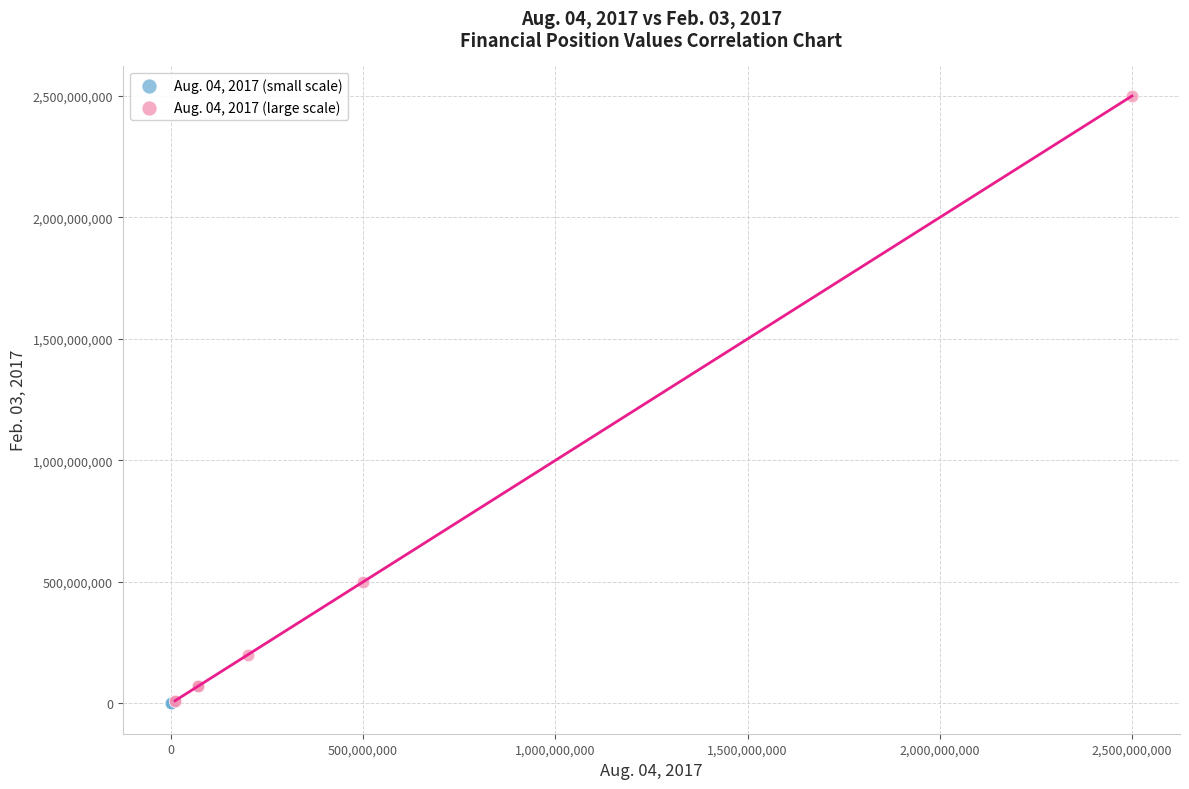

What are all the series names shown in the legend?

Aug. 04, 2017 (small scale), Aug. 04, 2017 (large scale)